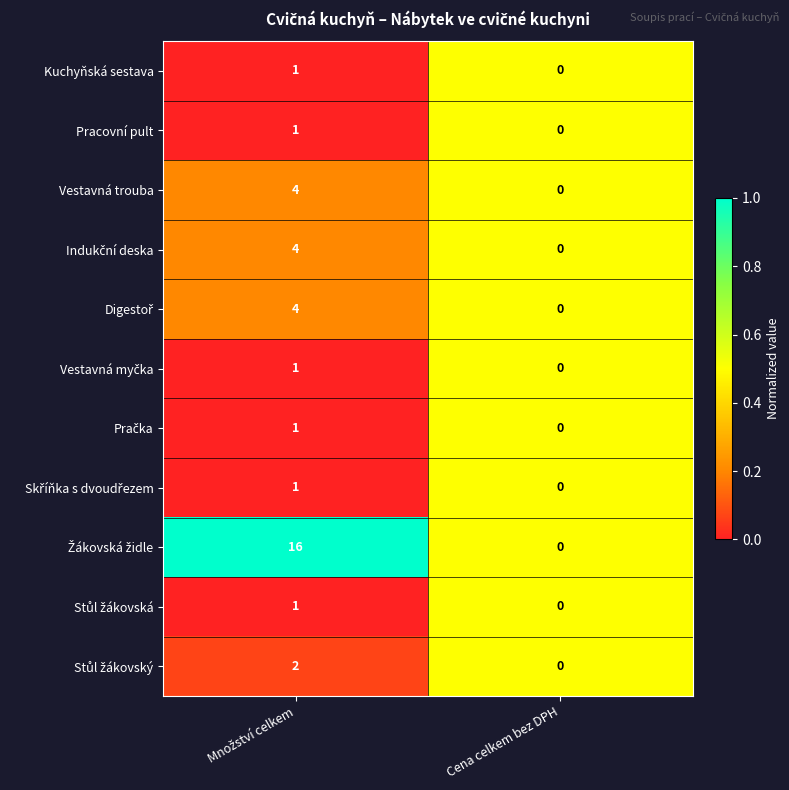

Which category has the lowest value in the Kuchyňská sestava series?

Cena celkem bez DPH